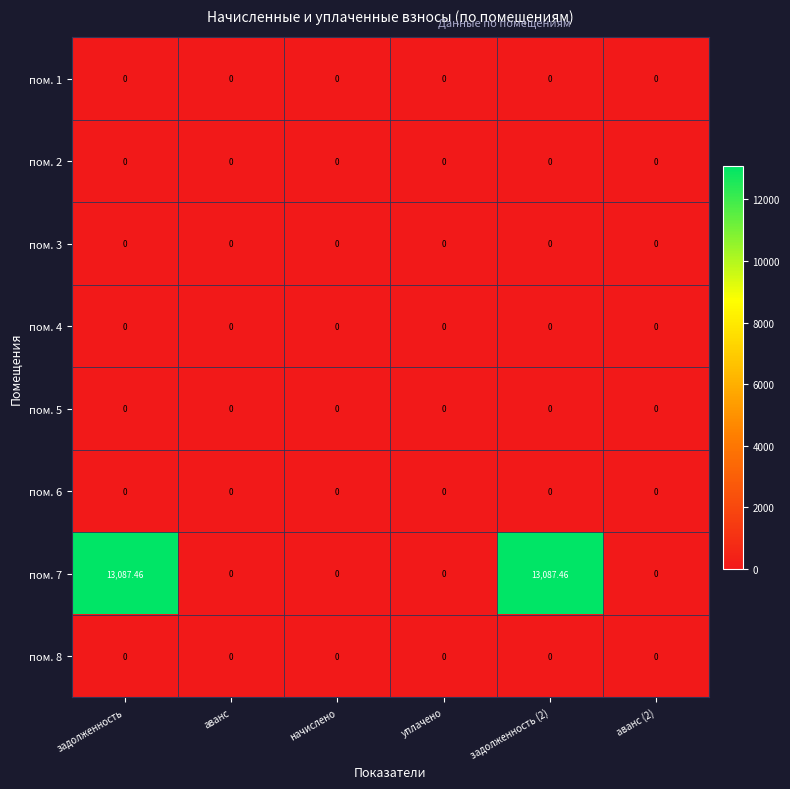

What is the total value across all series at задолженность (2)?

13087.5